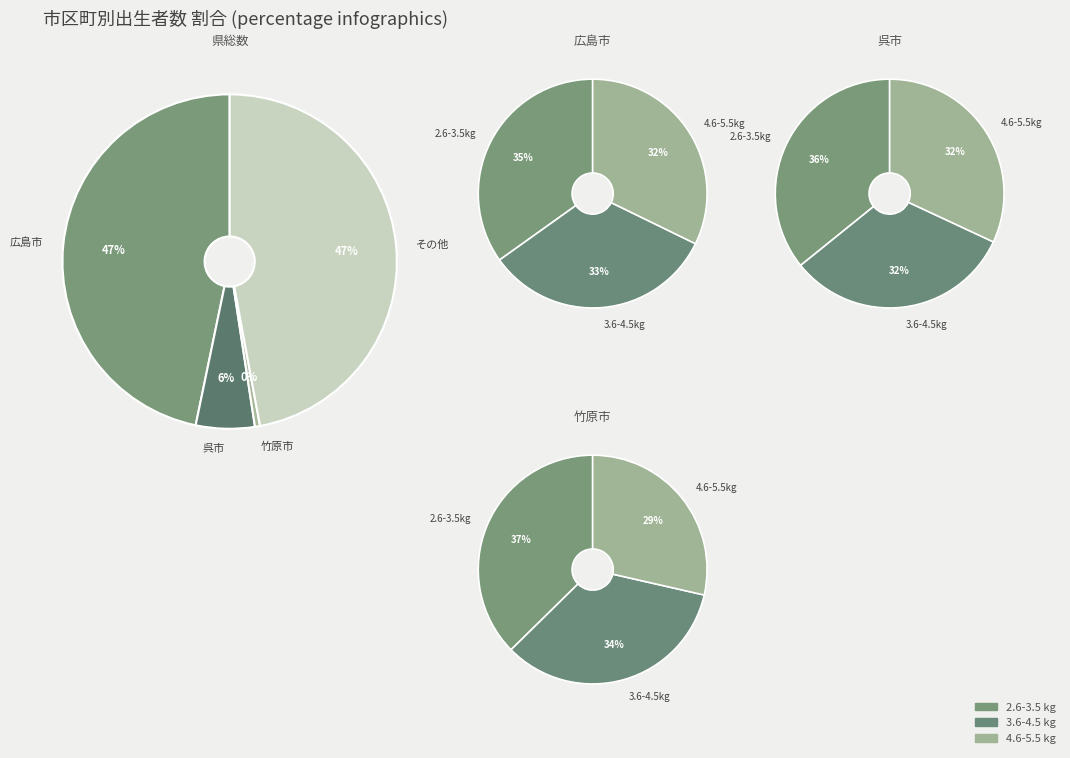

How much of the chart is everything except 大竹市?

100.0%